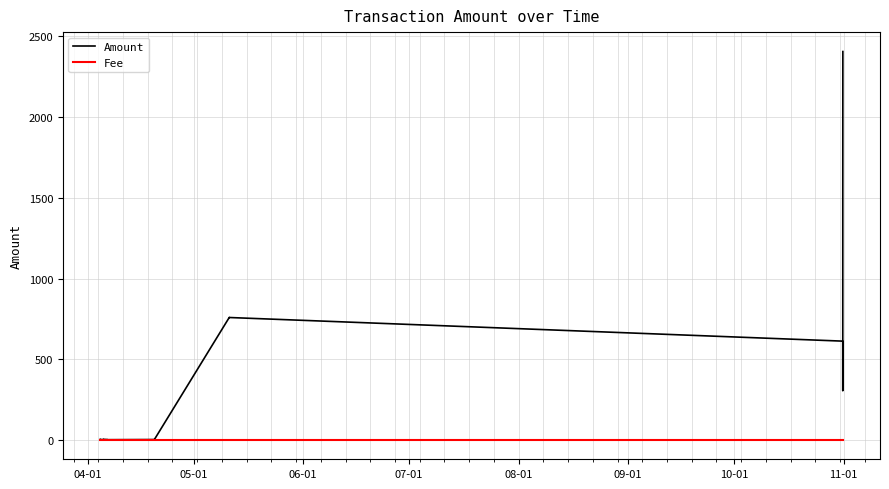

What is the label of the 15th point from the right?

07-01